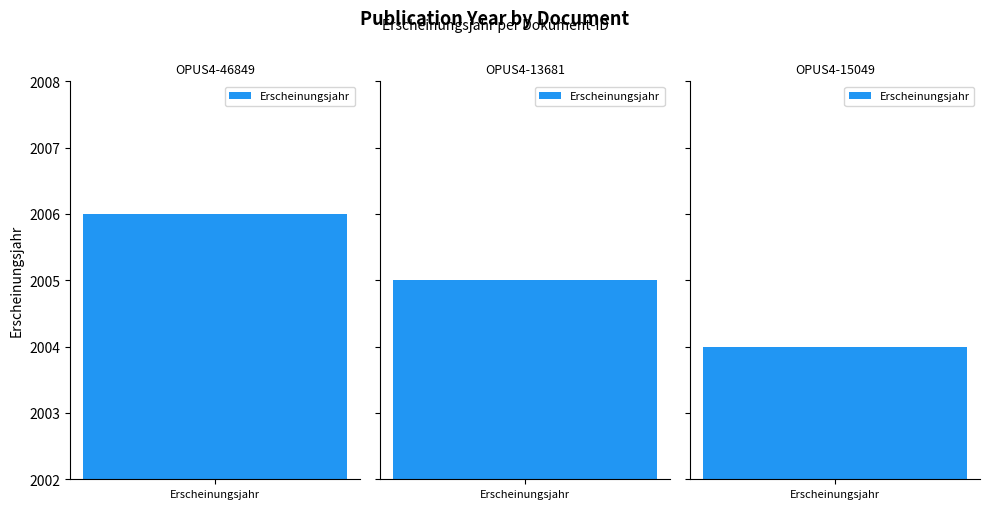

Reading left to right, extract all data points from this chart.

2006	2005	2004